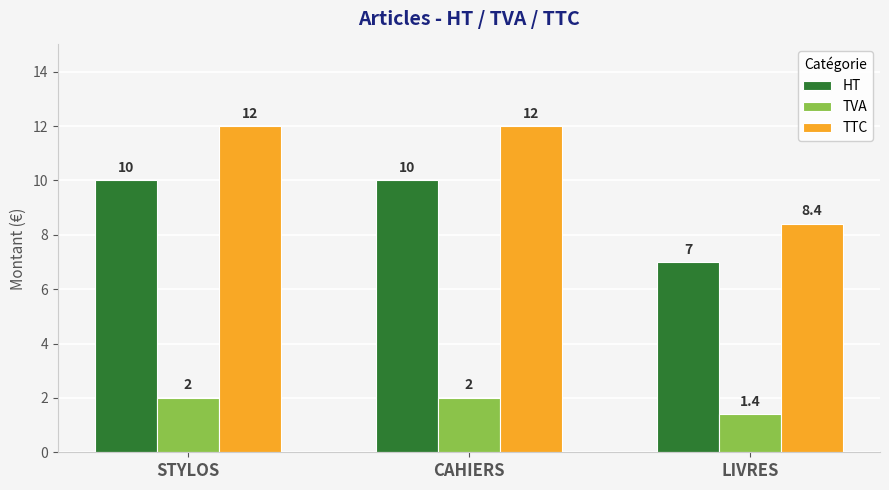

Reading left to right, what are all the values shown in this chart?

HT: 10.0	10.0	7.0
TVA: 2.0	2.0	1.4
TTC: 12.0	12.0	8.4